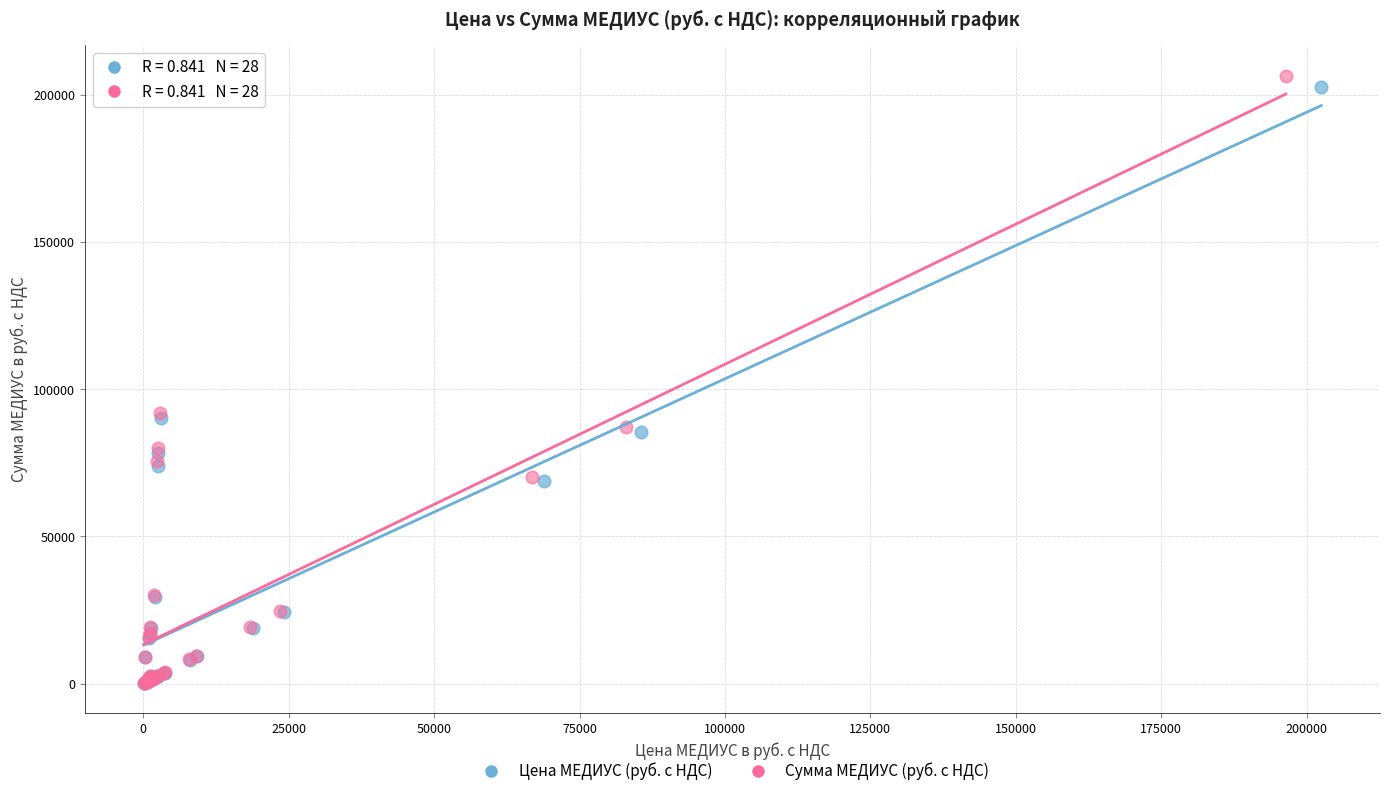

Which series reaches the maximum Y coordinate?

Сумма МЕДИУС (руб. с НДС)